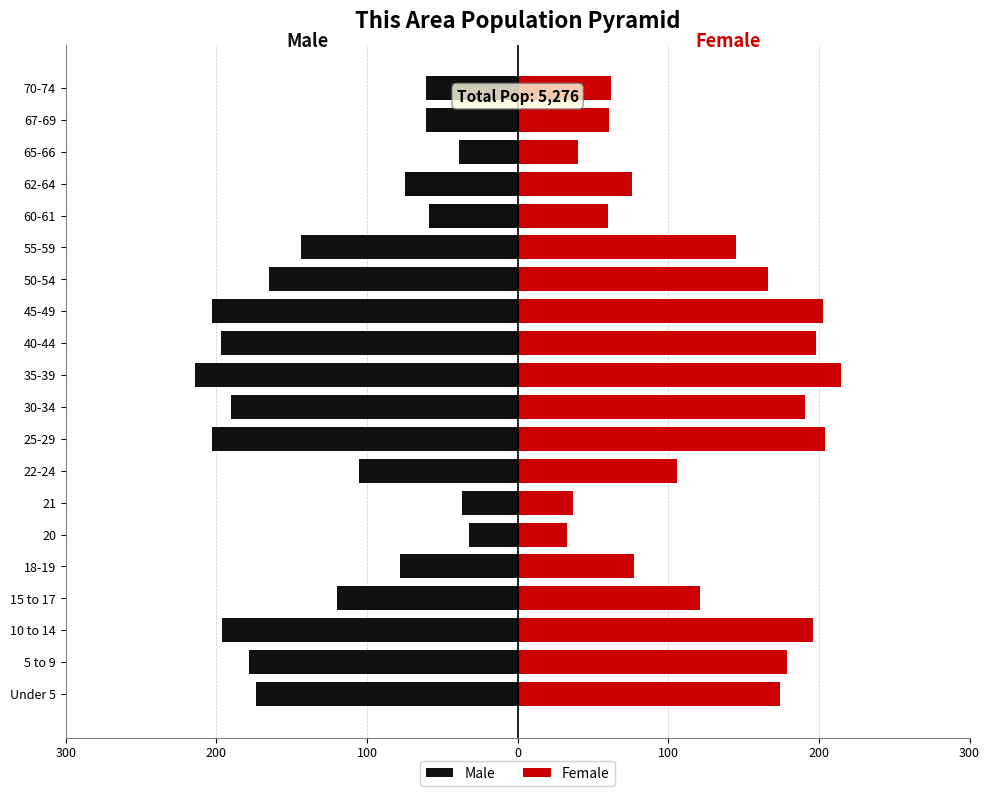

What is the average value of the Male series?

-127